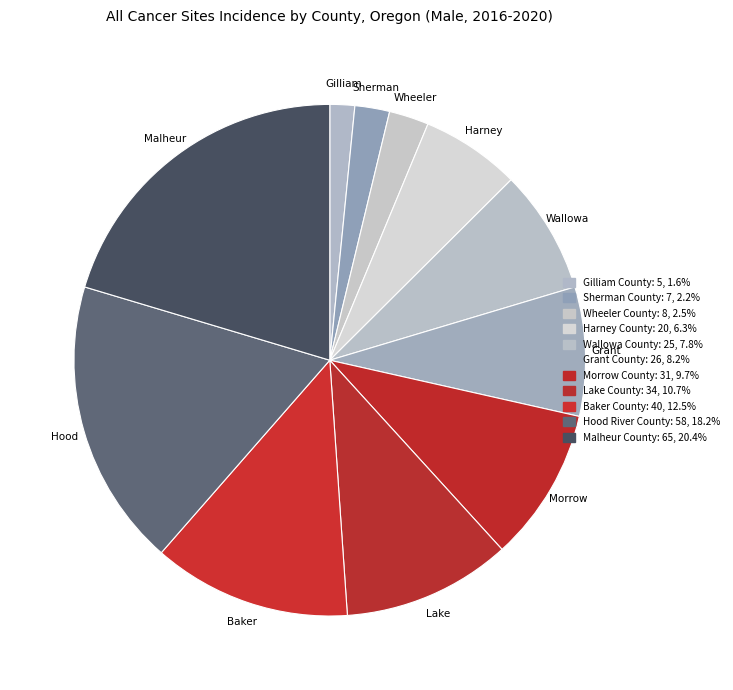

What is the largest slice in the pie chart?

Malheur County